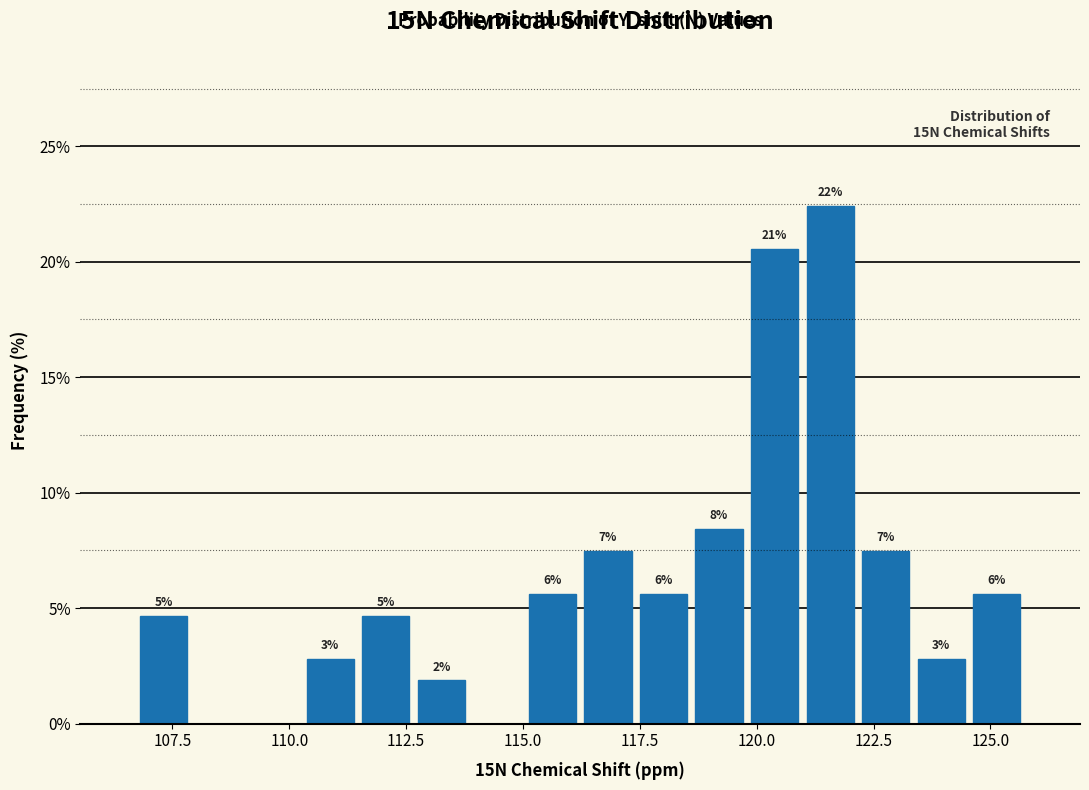

Around what value on the x-axis is the tallest bar? Give the approximate position of its centre, as read against the axis.

121.5